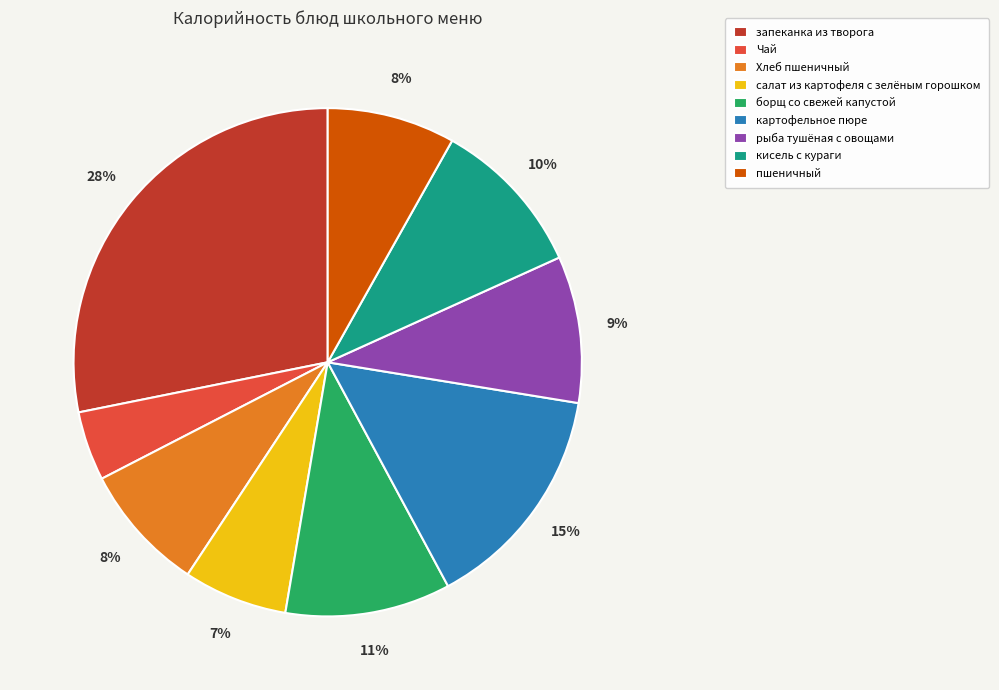

Between картофельное пюре and Чай, which is larger?

картофельное пюре